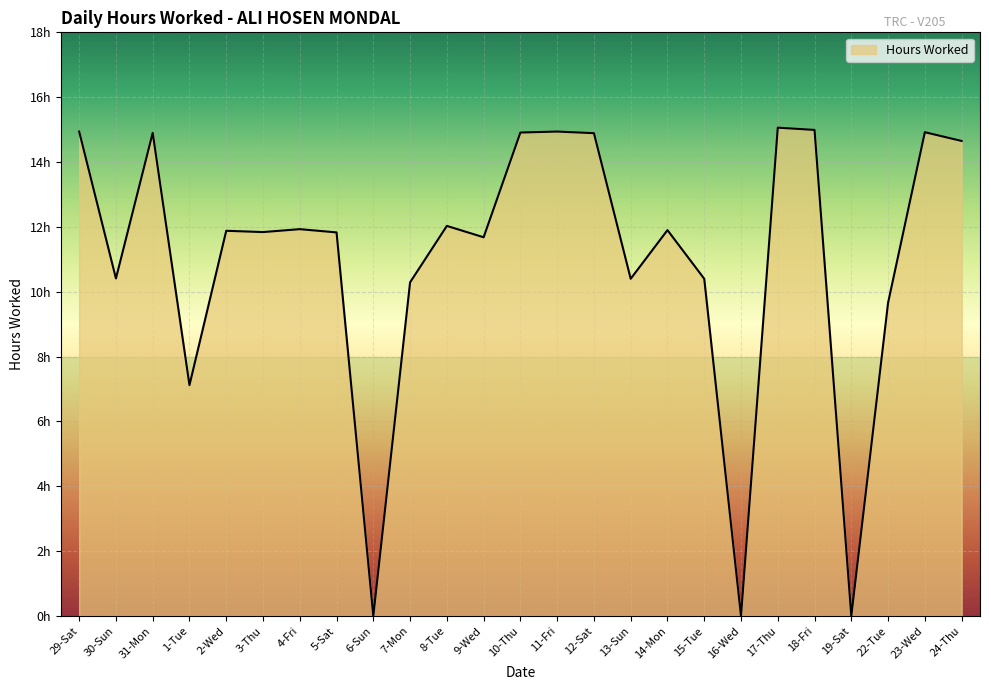

Is this an area chart (filled region under the line)?

Yes